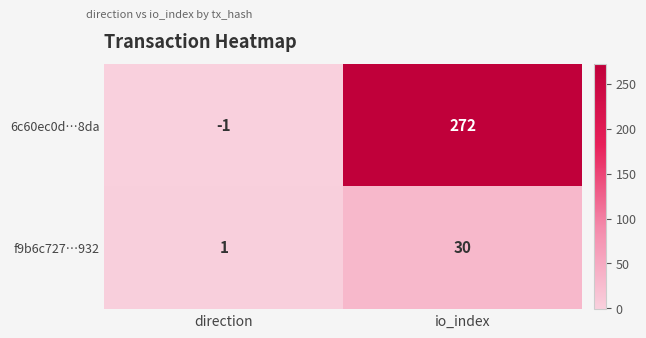

How many distinct data groups are displayed?

2